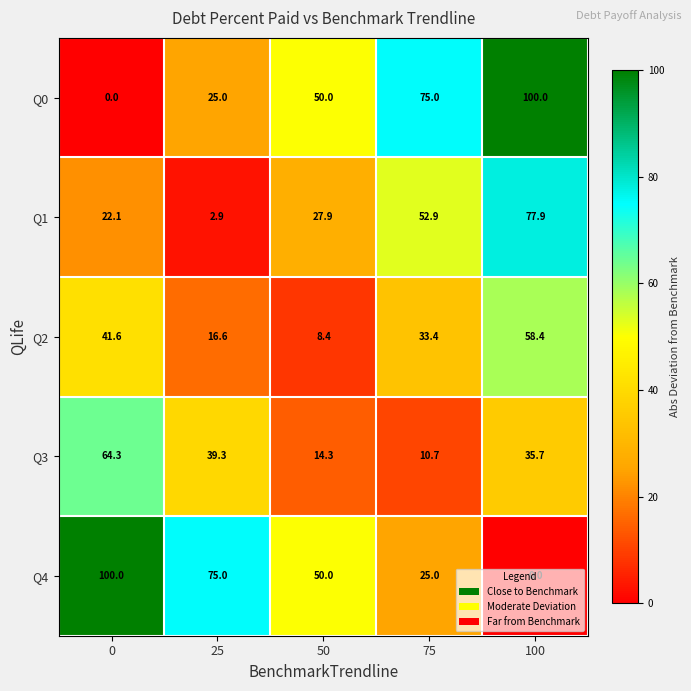

At how many categories does at least one series exceed 39?

5